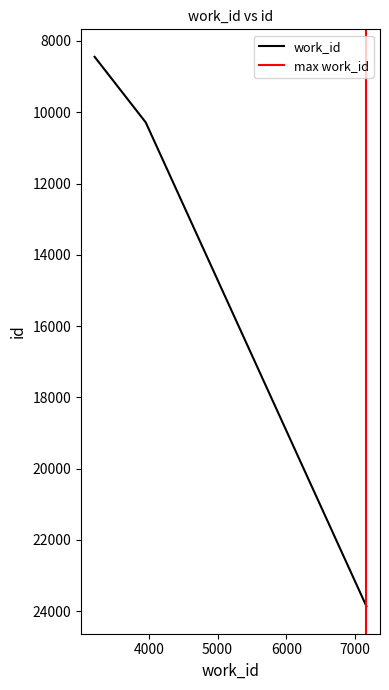

Is it true that the value at 23863 is 5808?

False